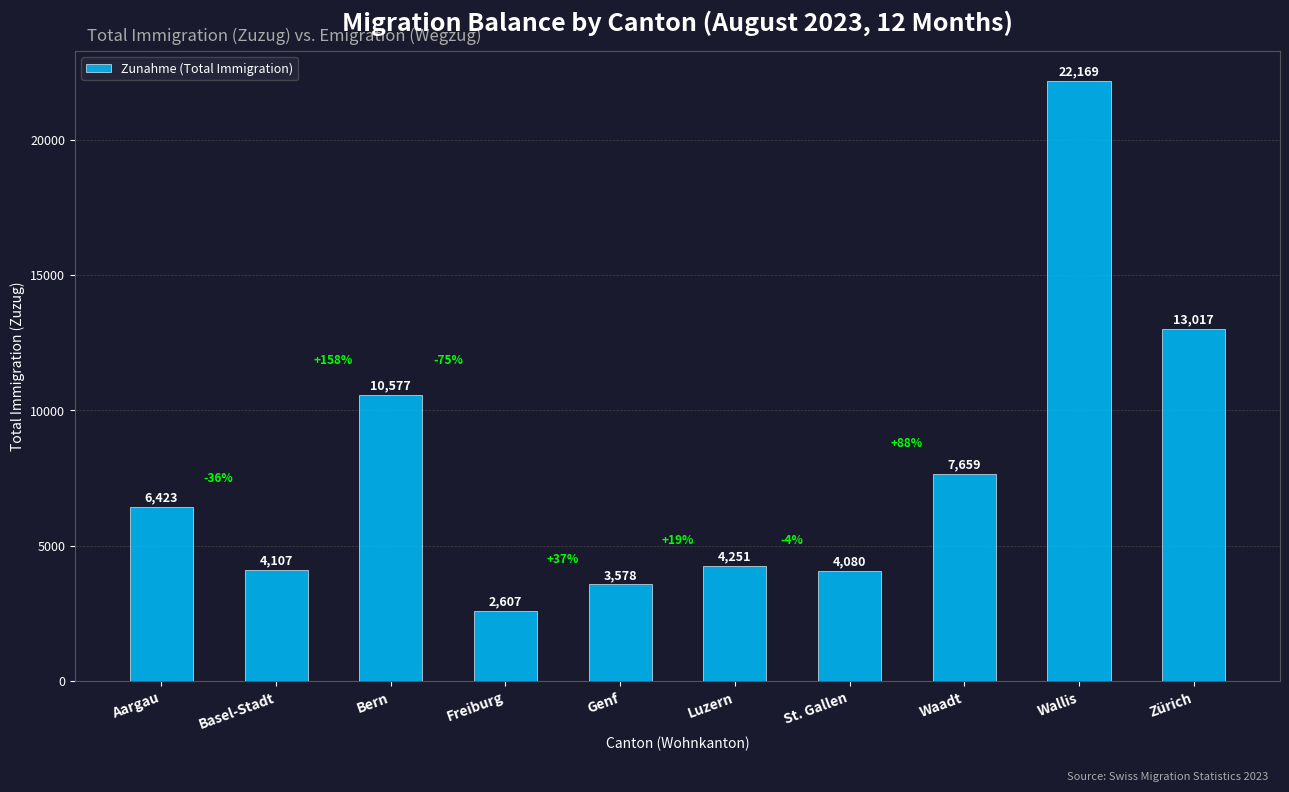

At which category does the chart reach its minimum across all series?

Freiburg